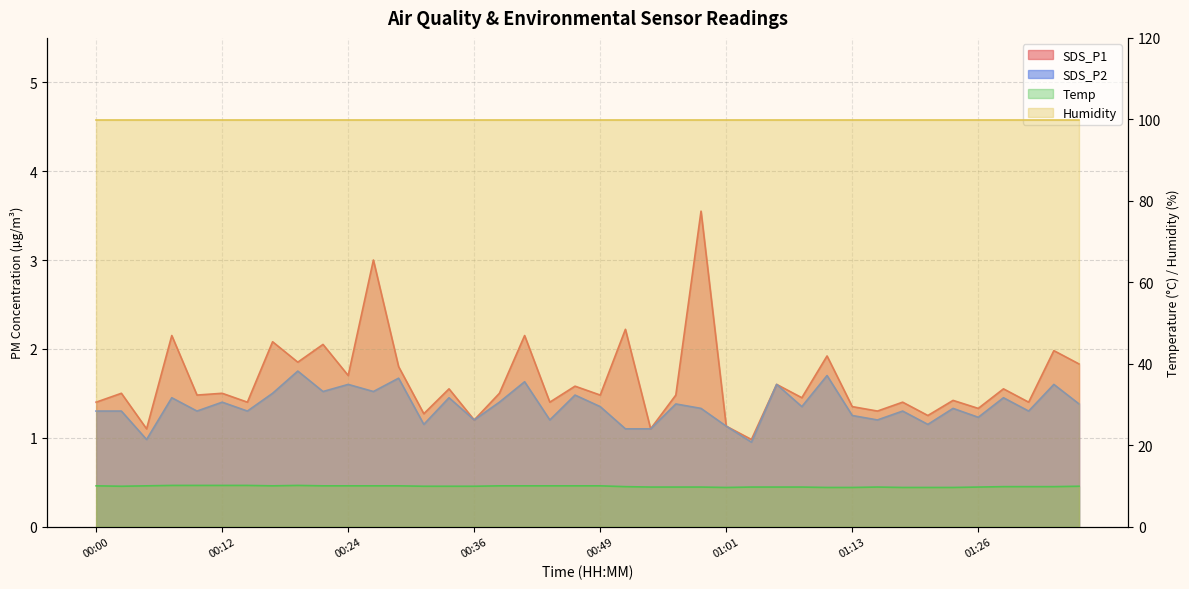

What is the difference between the maximum and minimum values in the Temp series?

0.5